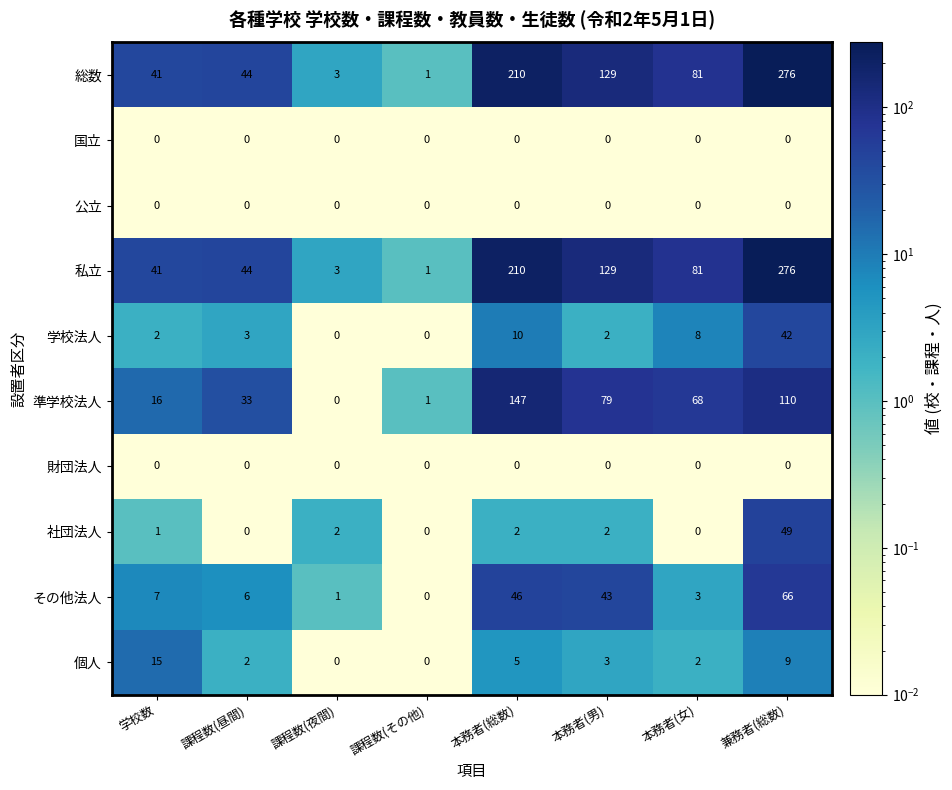

The その他法人 series shows 36 at 課程数(その他). True or false?

False